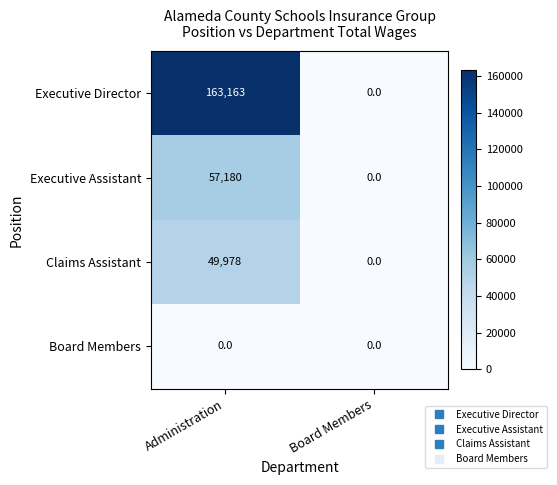

Is it true that Executive Assistant equals -29272 at Board Members?

False